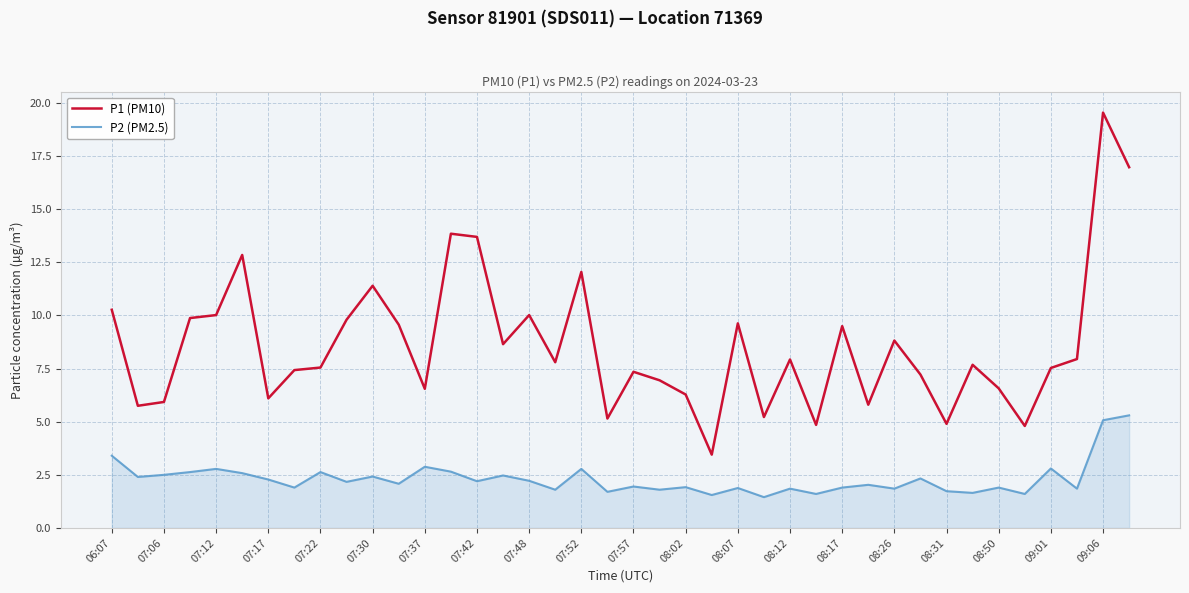

Which series has the largest total across all categories?

P1 (PM10)